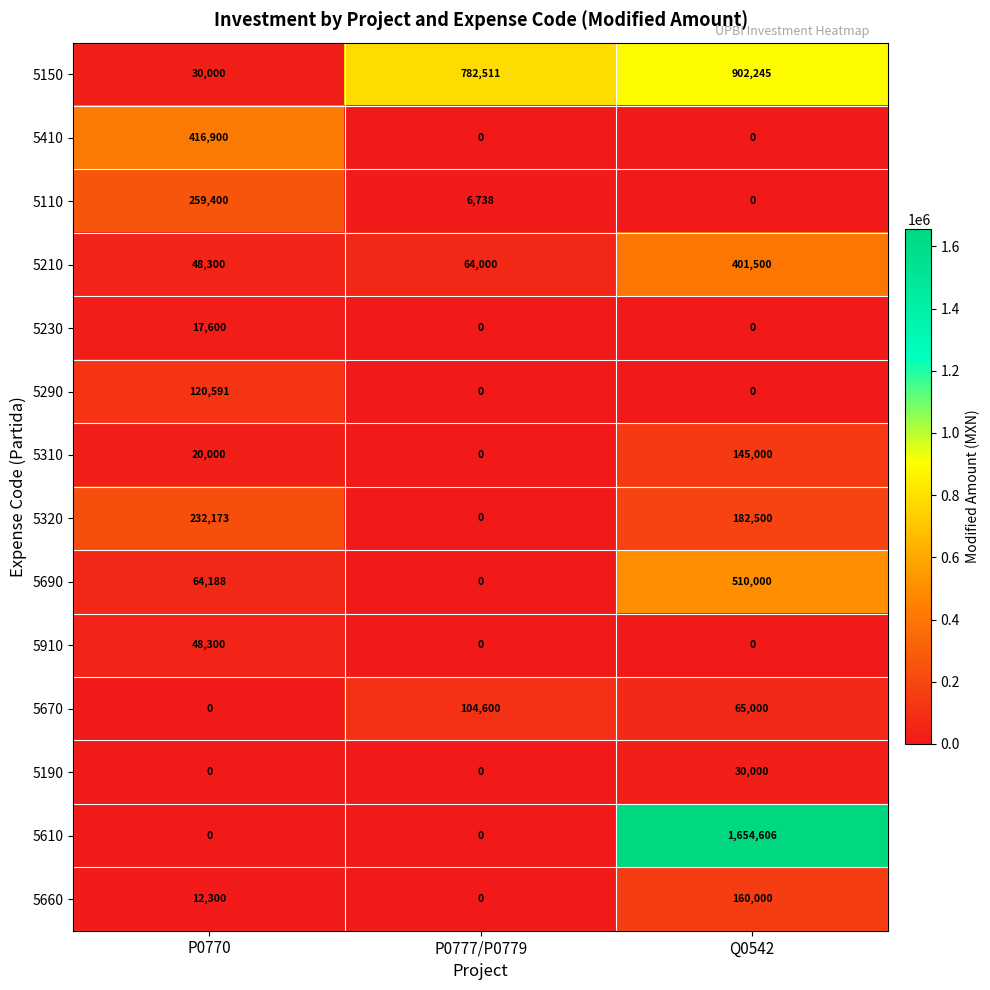

How many distinct data groups are displayed?

14